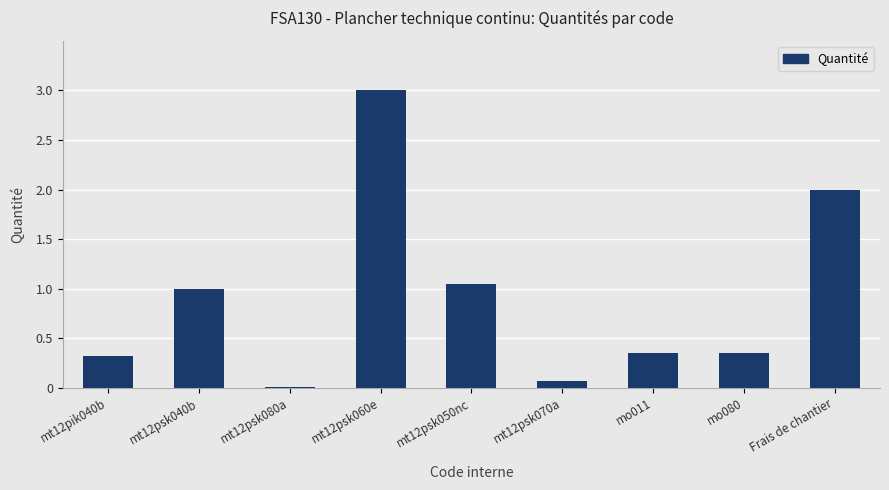

Which has a higher value, mo011 or mt12psk060e?

mt12psk060e